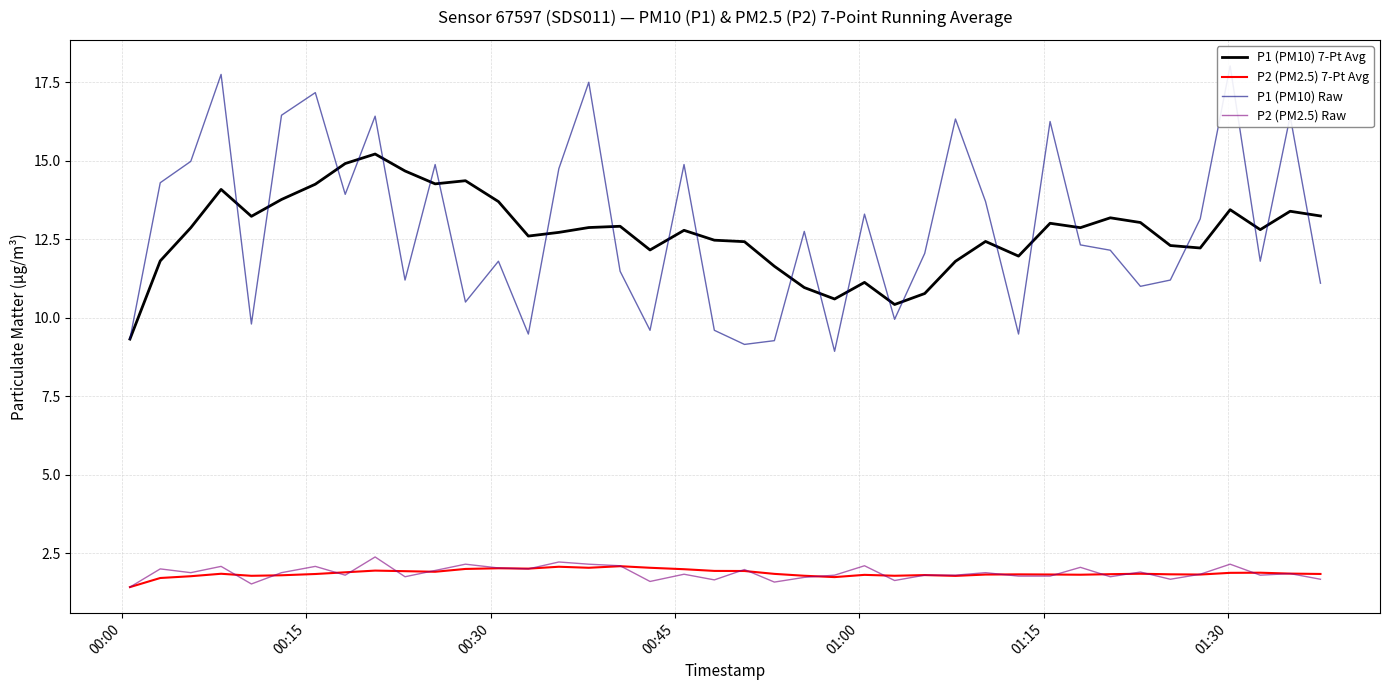

True or false: P1 (PM10) 7-Pt Avg and P2 (PM2.5) 7-Pt Avg cross at least once.

False